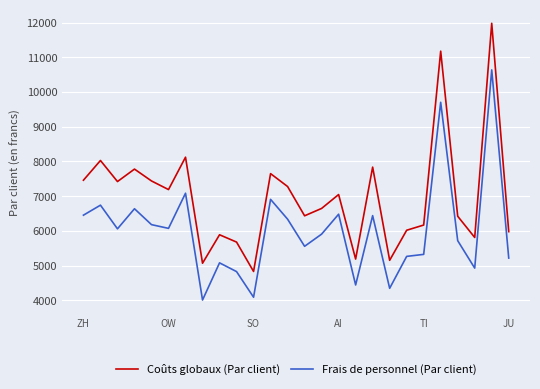

True or false: Coûts globaux (Par client) and Frais de personnel (Par client) cross at least once.

False